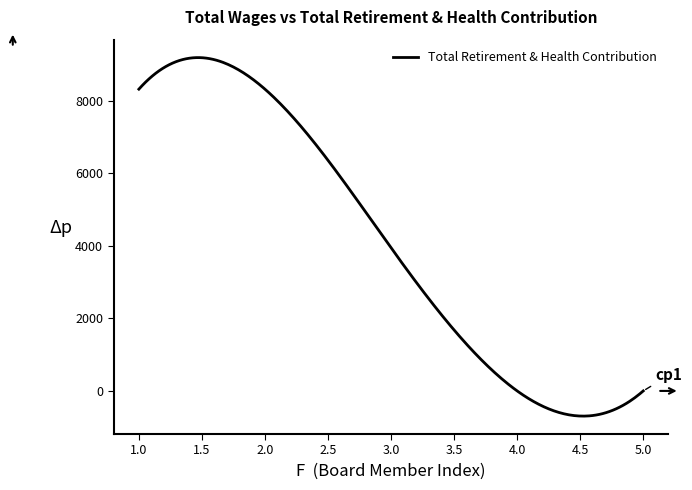

Is this an area chart (filled region under the line)?

No